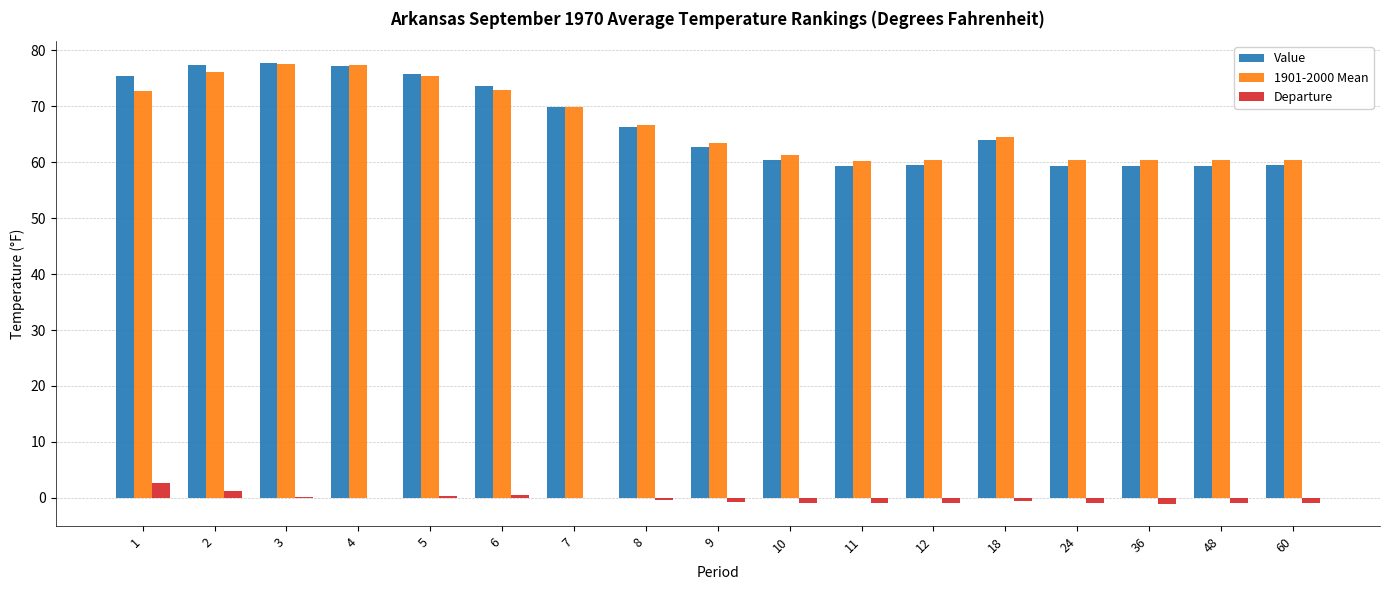

Between 1 and 48, which series saw the biggest shift?

Value